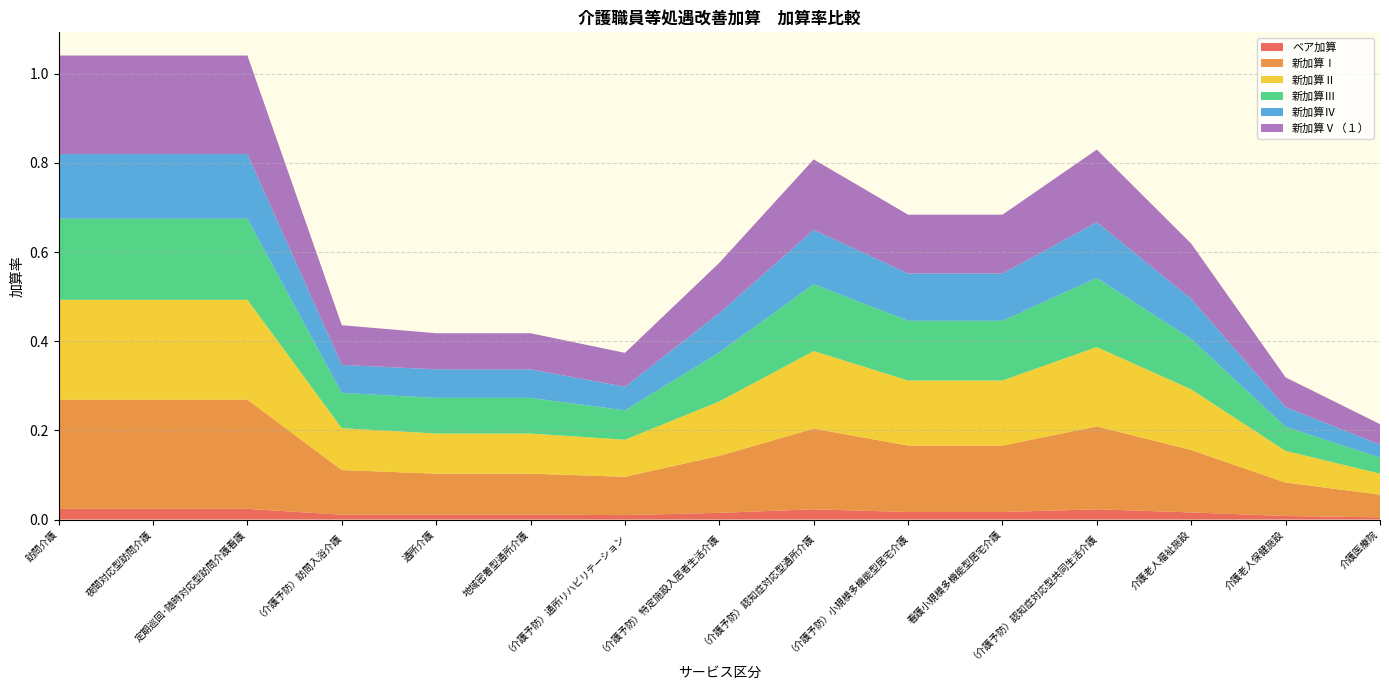

Reading left to right, extract all data points from this chart.

ベア加算: 訪問介護=0.0	夜間対応型訪問介護=0.0	定期巡回･随時対応型訪問介護看護=0.0	（介護予防）訪問入浴介護=0.0	通所介護=0.0	地域密着型通所介護=0.0	（介護予防）通所リハビリテーション=0.0	（介護予防）特定施設入居者生活介護=0.0	（介護予防）認知症対応型通所介護=0.0	（介護予防）小規模多機能型居宅介護=0.0	看護小規模多機能型居宅介護=0.0	（介護予防）認知症対応型共同生活介護=0.0	介護老人福祉施設=0.0	介護老人保健施設=0.0	介護医療院=0.0
新加算Ⅰ: 訪問介護=0.2	夜間対応型訪問介護=0.2	定期巡回･随時対応型訪問介護看護=0.2	（介護予防）訪問入浴介護=0.1	通所介護=0.1	地域密着型通所介護=0.1	（介護予防）通所リハビリテーション=0.1	（介護予防）特定施設入居者生活介護=0.1	（介護予防）認知症対応型通所介護=0.2	（介護予防）小規模多機能型居宅介護=0.1	看護小規模多機能型居宅介護=0.1	（介護予防）認知症対応型共同生活介護=0.2	介護老人福祉施設=0.1	介護老人保健施設=0.1	介護医療院=0.1
新加算Ⅱ: 訪問介護=0.2	夜間対応型訪問介護=0.2	定期巡回･随時対応型訪問介護看護=0.2	（介護予防）訪問入浴介護=0.1	通所介護=0.1	地域密着型通所介護=0.1	（介護予防）通所リハビリテーション=0.1	（介護予防）特定施設入居者生活介護=0.1	（介護予防）認知症対応型通所介護=0.2	（介護予防）小規模多機能型居宅介護=0.1	看護小規模多機能型居宅介護=0.1	（介護予防）認知症対応型共同生活介護=0.2	介護老人福祉施設=0.1	介護老人保健施設=0.1	介護医療院=0.0
新加算Ⅲ: 訪問介護=0.2	夜間対応型訪問介護=0.2	定期巡回･随時対応型訪問介護看護=0.2	（介護予防）訪問入浴介護=0.1	通所介護=0.1	地域密着型通所介護=0.1	（介護予防）通所リハビリテーション=0.1	（介護予防）特定施設入居者生活介護=0.1	（介護予防）認知症対応型通所介護=0.1	（介護予防）小規模多機能型居宅介護=0.1	看護小規模多機能型居宅介護=0.1	（介護予防）認知症対応型共同生活介護=0.2	介護老人福祉施設=0.1	介護老人保健施設=0.1	介護医療院=0.0
新加算Ⅳ: 訪問介護=0.1	夜間対応型訪問介護=0.1	定期巡回･随時対応型訪問介護看護=0.1	（介護予防）訪問入浴介護=0.1	通所介護=0.1	地域密着型通所介護=0.1	（介護予防）通所リハビリテーション=0.1	（介護予防）特定施設入居者生活介護=0.1	（介護予防）認知症対応型通所介護=0.1	（介護予防）小規模多機能型居宅介護=0.1	看護小規模多機能型居宅介護=0.1	（介護予防）認知症対応型共同生活介護=0.1	介護老人福祉施設=0.1	介護老人保健施設=0.0	介護医療院=0.0
新加算Ⅴ（１）: 訪問介護=0.2	夜間対応型訪問介護=0.2	定期巡回･随時対応型訪問介護看護=0.2	（介護予防）訪問入浴介護=0.1	通所介護=0.1	地域密着型通所介護=0.1	（介護予防）通所リハビリテーション=0.1	（介護予防）特定施設入居者生活介護=0.1	（介護予防）認知症対応型通所介護=0.2	（介護予防）小規模多機能型居宅介護=0.1	看護小規模多機能型居宅介護=0.1	（介護予防）認知症対応型共同生活介護=0.2	介護老人福祉施設=0.1	介護老人保健施設=0.1	介護医療院=0.0